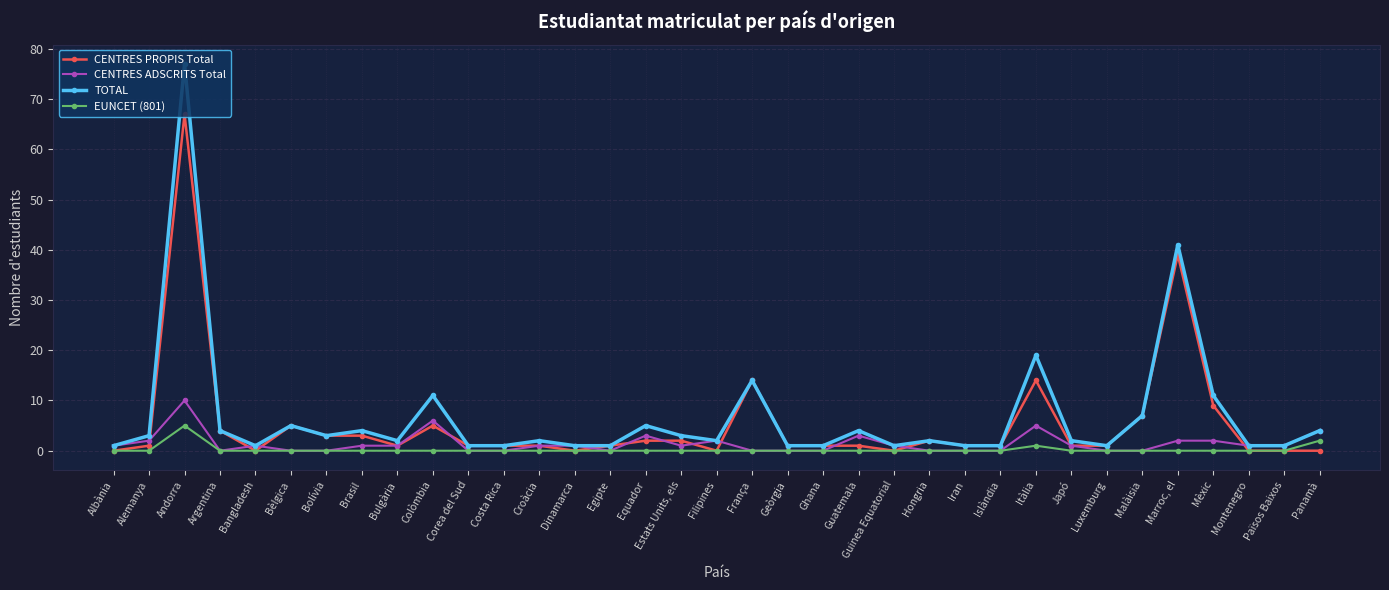

What is the label of the 33rd point from the right?

Andorra